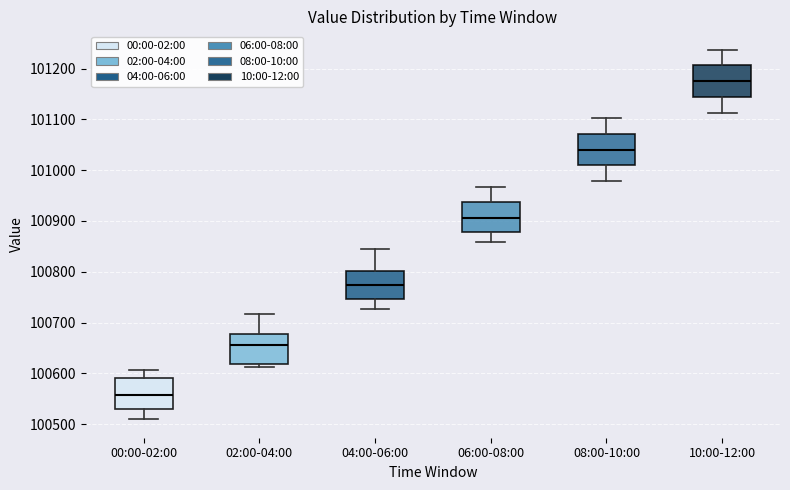

Where does the median line of the box for 04:00-06:00 sit on the y-axis? The values are not printed on the chart, so give them approximately, as read against the axis.

100770